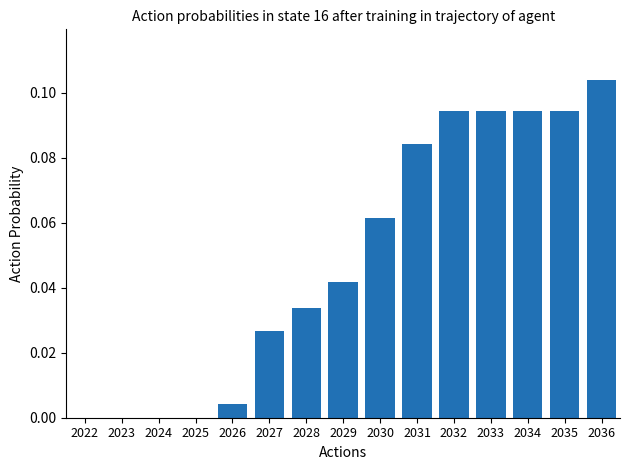

The value at 2024 is 0.0. True or false?

True